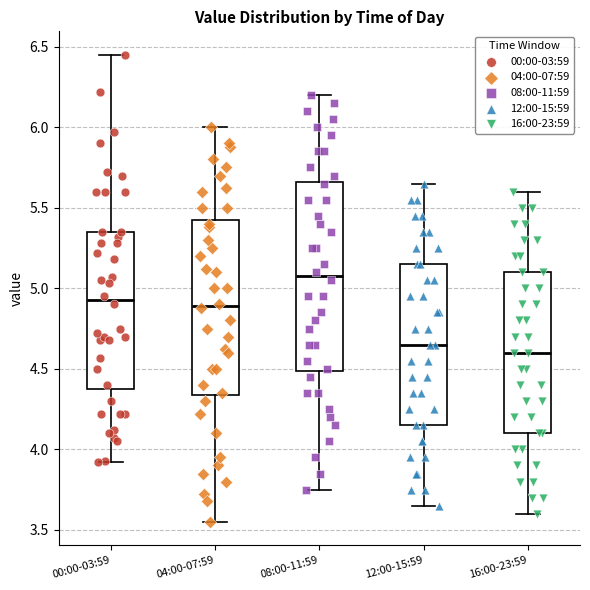

Where does the upper whisker of the box for 00:00-03:59 end on the y-axis? The values are not printed on the chart, so give them approximately, as read against the axis.

6.45